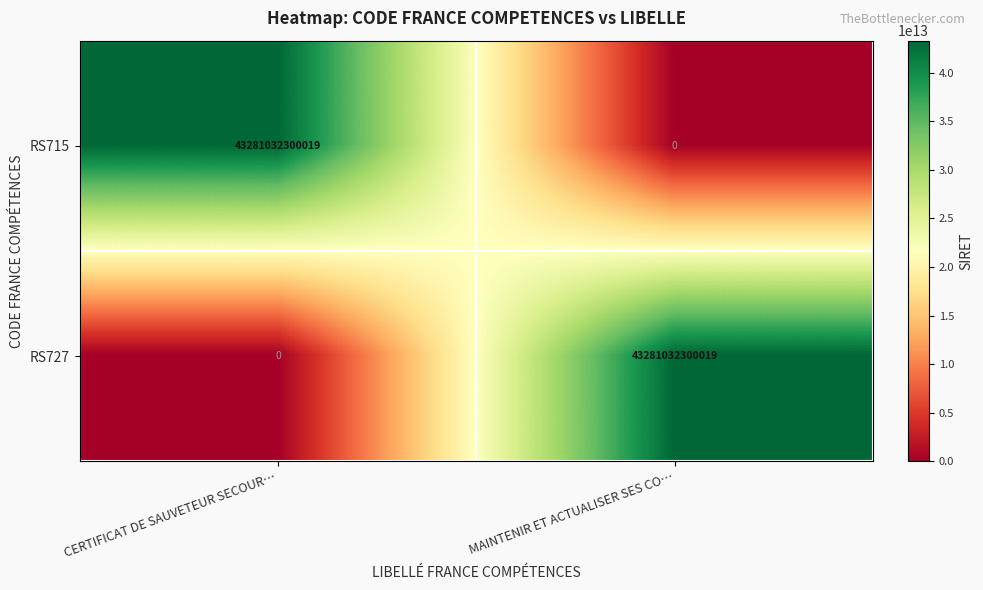

True or false: RS727 has a value of 43281032300019 at MAINTENIR ET ACTUALISER SES CO….

True